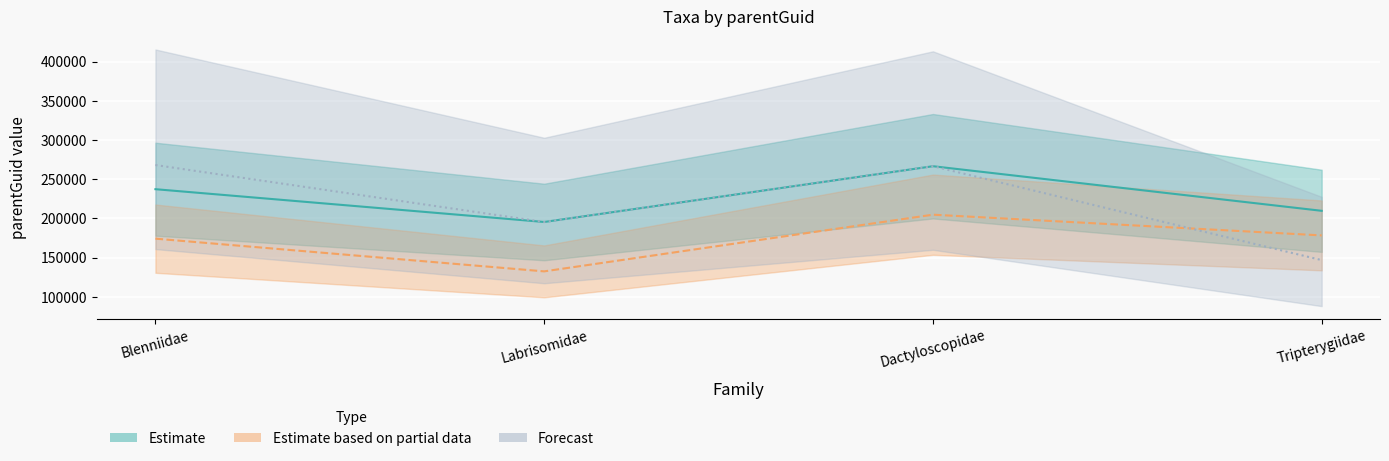

Where do Forecast and Estimate based on partial data first cross each other?

Dactyloscopidae and Tripterygiidae